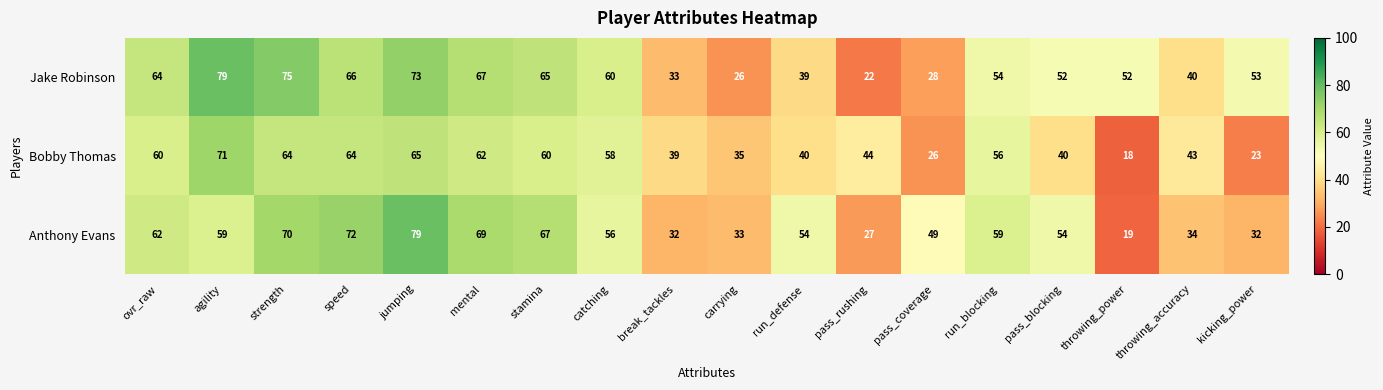

The Bobby Thomas series shows 24 at break_tackles. True or false?

False